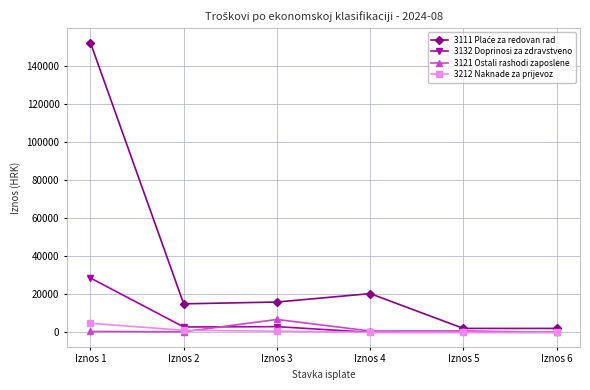

True or false: 3132 Doprinosi za zdravstveno and 3121 Ostali rashodi zaposlene intersect in this chart.

True